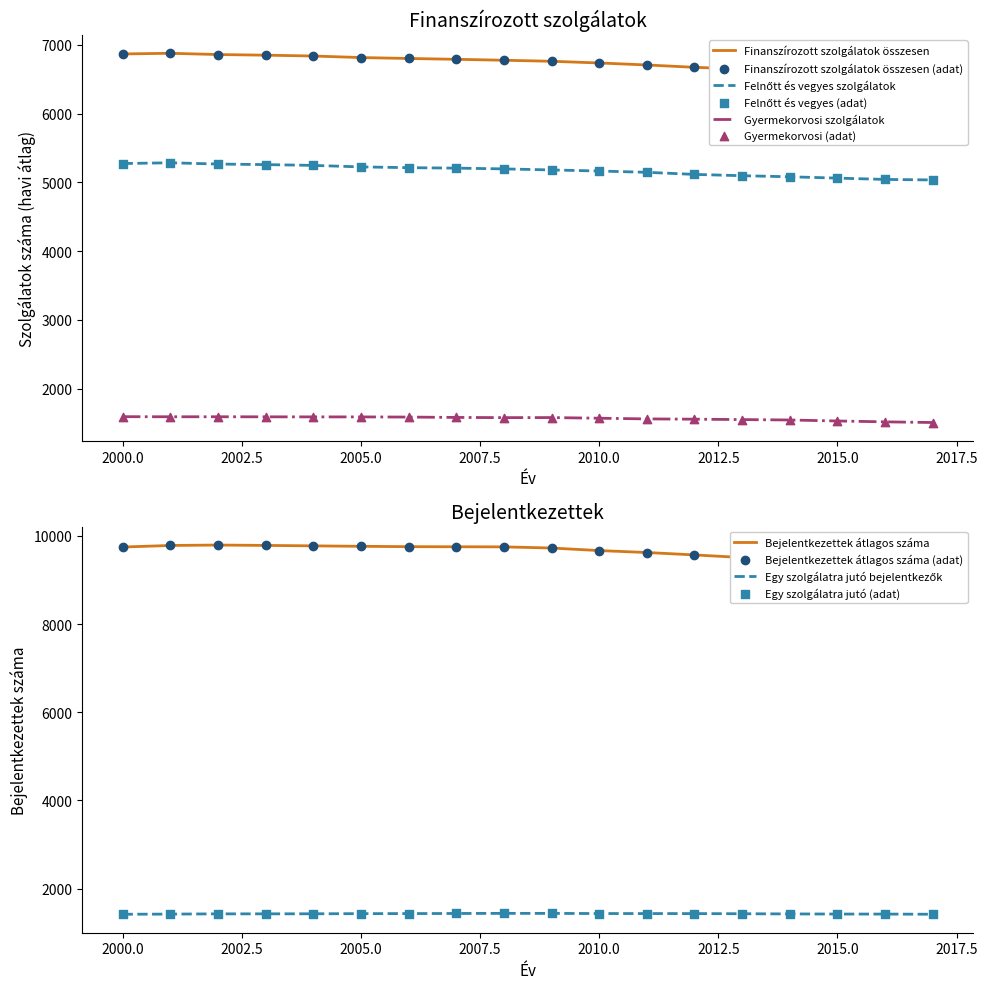

True or false: Gyermekorvosi szolgálatok has a value of 703.8 at 2005.0.

False